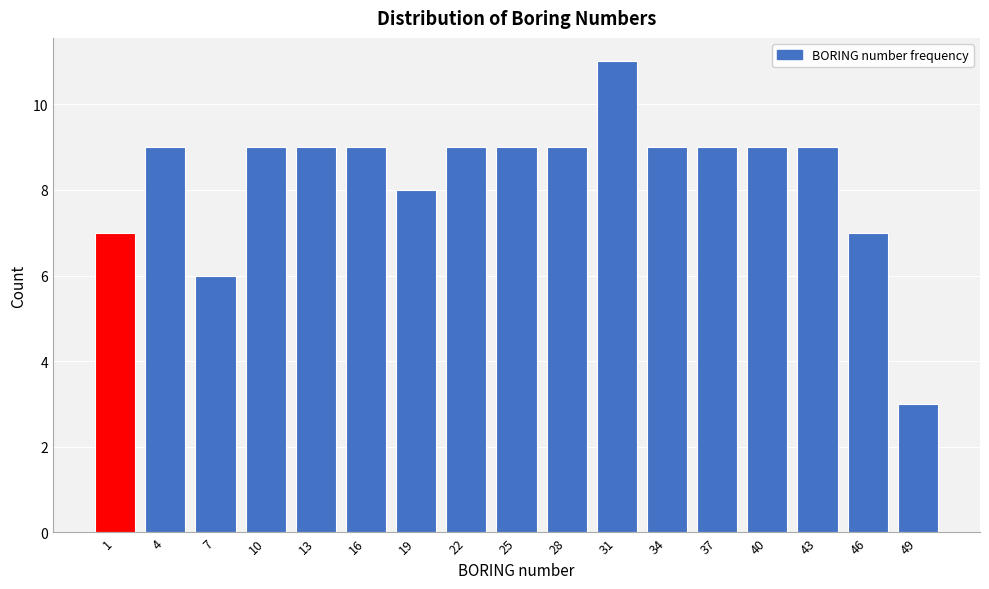

Reading left to right, what are all the values shown in this chart?

1=7	4=9	7=6	10=9	13=9	16=9	19=8	22=9	25=9	28=9	31=11	34=9	37=9	40=9	43=9	46=7	49=3